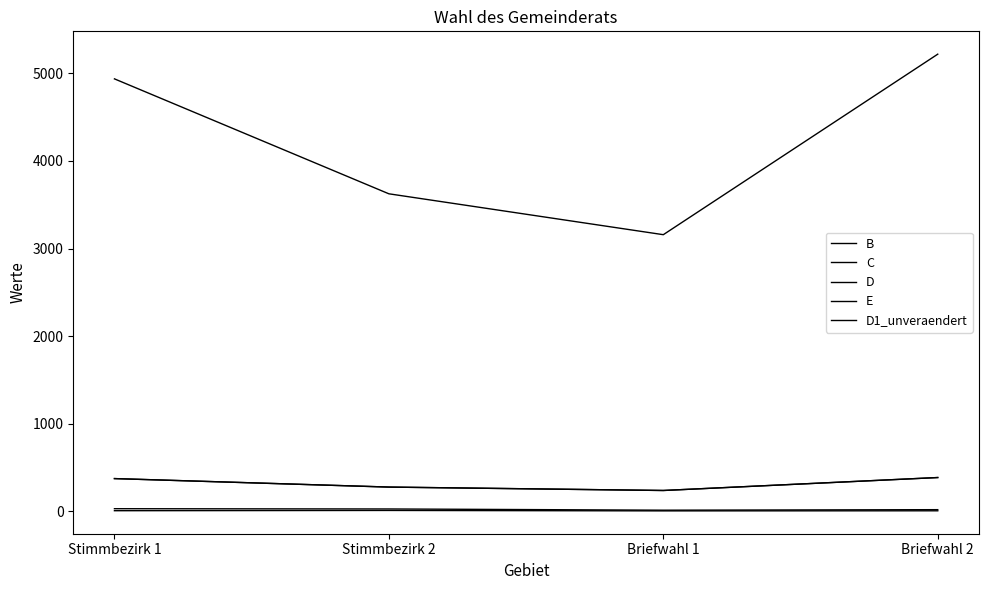

Reading right to left, what are all the values shown in this chart?

B: Briefwahl 2=384	Briefwahl 1=236	Stimmbezirk 2=275	Stimmbezirk 1=372
C: Briefwahl 2=4	Briefwahl 1=3	Stimmbezirk 2=8	Stimmbezirk 1=5
D: Briefwahl 2=5220	Briefwahl 1=3158	Stimmbezirk 2=3625	Stimmbezirk 1=4938
E: Briefwahl 2=384	Briefwahl 1=236	Stimmbezirk 2=275	Stimmbezirk 1=372
D1_unveraendert: Briefwahl 2=17	Briefwahl 1=11	Stimmbezirk 2=25	Stimmbezirk 1=28